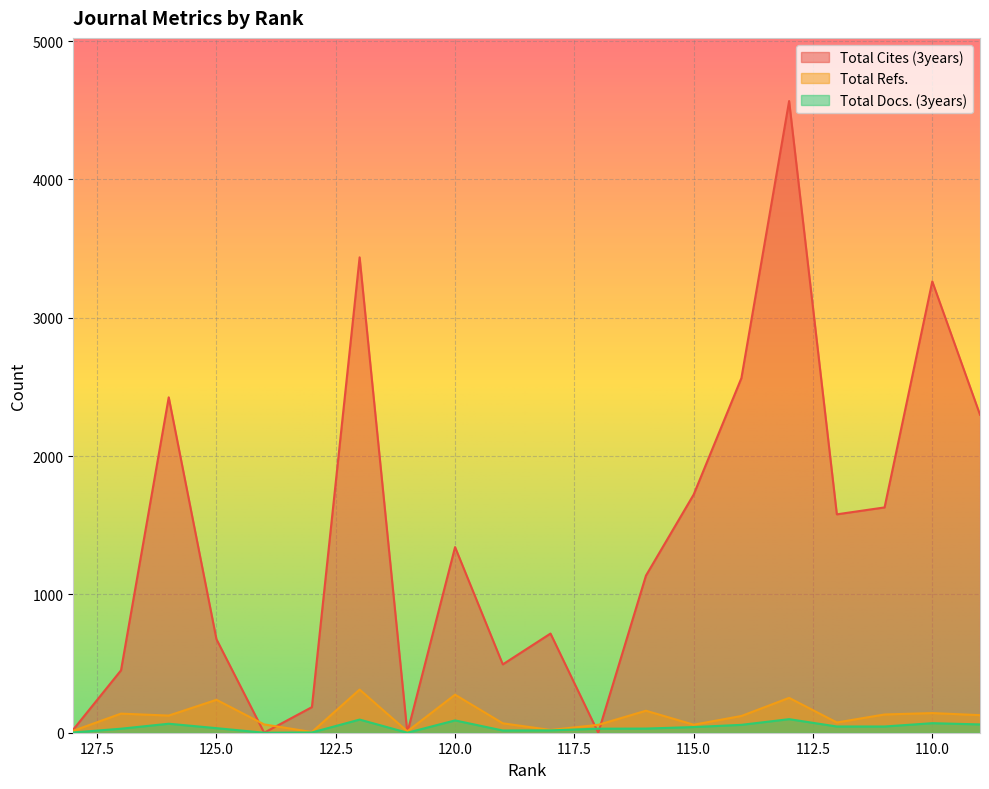

What are all the series names shown in the legend?

Total Cites (3years), Total Refs., Total Docs. (3years)